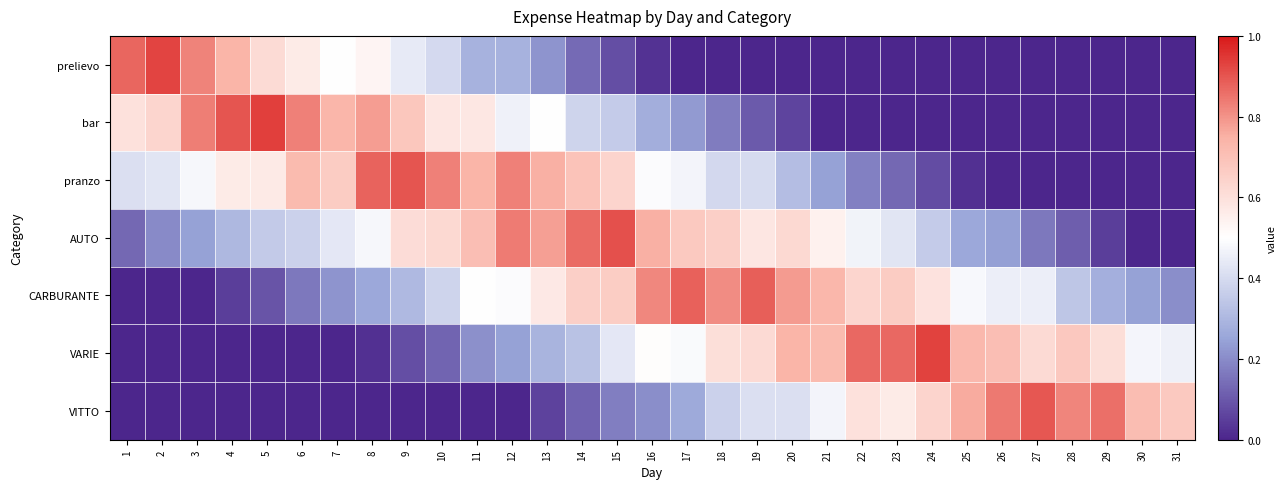

Reading right to left, list all the values displayed in this chart.

prelievo: 31=0.0	30=0.0	29=0.0	28=0.0	27=0.0	26=0.0	25=0.0	24=0.0	23=0.0	22=0.0	21=0.0	20=0.0	19=0.0	18=0.0	17=0.0	16=0.0	15=0.1	14=0.1	13=0.2	12=0.3	11=0.3	10=0.4	9=0.4	8=0.5	7=0.5	6=0.6	5=0.6	4=0.7	3=0.8	2=0.9	1=0.9
bar: 31=0.0	30=0.0	29=0.0	28=0.0	27=0.0	26=0.0	25=0.0	24=0.0	23=0.0	22=0.0	21=0.0	20=0.1	19=0.1	18=0.2	17=0.2	16=0.3	15=0.4	14=0.4	13=0.5	12=0.5	11=0.6	10=0.6	9=0.7	8=0.8	7=0.7	6=0.8	5=0.9	4=0.9	3=0.8	2=0.6	1=0.6
pranzo: 31=0.0	30=0.0	29=0.0	28=0.0	27=0.0	26=0.0	25=0.0	24=0.1	23=0.1	22=0.2	21=0.2	20=0.3	19=0.4	18=0.4	17=0.5	16=0.5	15=0.6	14=0.7	13=0.8	12=0.8	11=0.7	10=0.8	9=0.9	8=0.9	7=0.7	6=0.7	5=0.6	4=0.6	3=0.5	2=0.4	1=0.4
AUTO: 31=0.0	30=0.0	29=0.0	28=0.1	27=0.2	26=0.2	25=0.3	24=0.4	23=0.4	22=0.5	21=0.5	20=0.6	19=0.6	18=0.7	17=0.7	16=0.8	15=0.9	14=0.9	13=0.8	12=0.8	11=0.7	10=0.6	9=0.6	8=0.5	7=0.4	6=0.4	5=0.4	4=0.3	3=0.2	2=0.2	1=0.1
CARBURANTE: 31=0.2	30=0.2	29=0.3	28=0.3	27=0.5	26=0.5	25=0.5	24=0.6	23=0.7	22=0.6	21=0.7	20=0.8	19=0.9	18=0.8	17=0.9	16=0.8	15=0.7	14=0.7	13=0.6	12=0.5	11=0.5	10=0.4	9=0.3	8=0.3	7=0.2	6=0.2	5=0.1	4=0.0	3=0.0	2=0.0	1=0.0
VARIE: 31=0.5	30=0.5	29=0.6	28=0.7	27=0.6	26=0.7	25=0.7	24=0.9	23=0.9	22=0.9	21=0.7	20=0.7	19=0.6	18=0.6	17=0.5	16=0.5	15=0.4	14=0.3	13=0.3	12=0.2	11=0.2	10=0.1	9=0.1	8=0.0	7=0.0	6=0.0	5=0.0	4=0.0	3=0.0	2=0.0	1=0.0
VITTO: 31=0.7	30=0.7	29=0.9	28=0.8	27=0.9	26=0.8	25=0.8	24=0.6	23=0.6	22=0.6	21=0.5	20=0.4	19=0.4	18=0.4	17=0.3	16=0.2	15=0.2	14=0.1	13=0.1	12=0.0	11=0.0	10=0.0	9=0.0	8=0.0	7=0.0	6=0.0	5=0.0	4=0.0	3=0.0	2=0.0	1=0.0